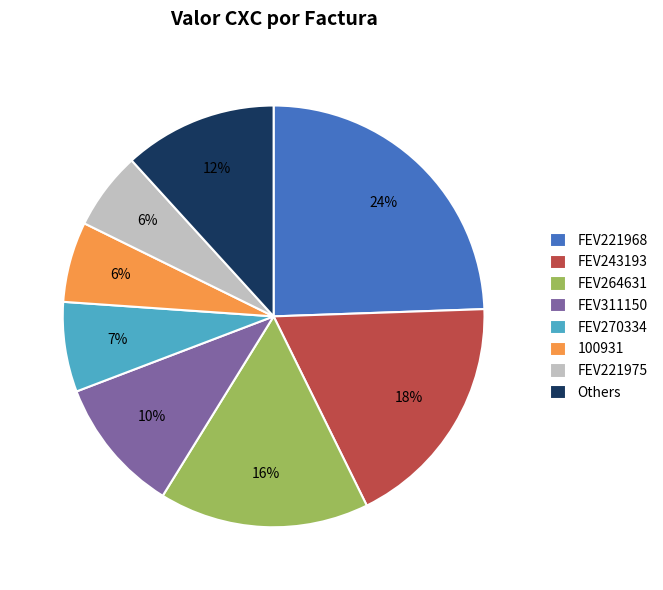

Is it true that FEV221968 is 38% of the pie?

False